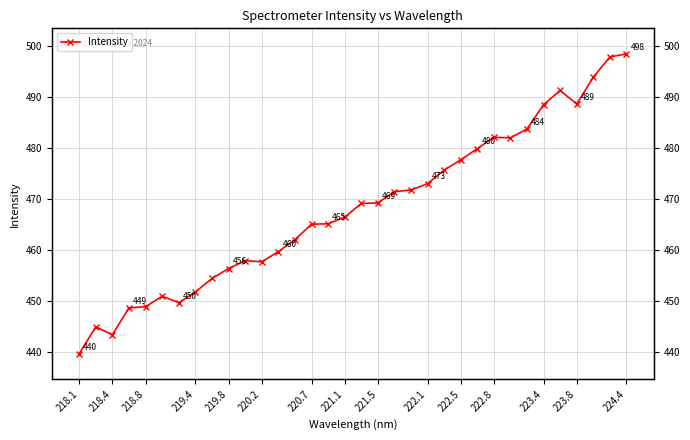

How many lines are shown in the chart?

1